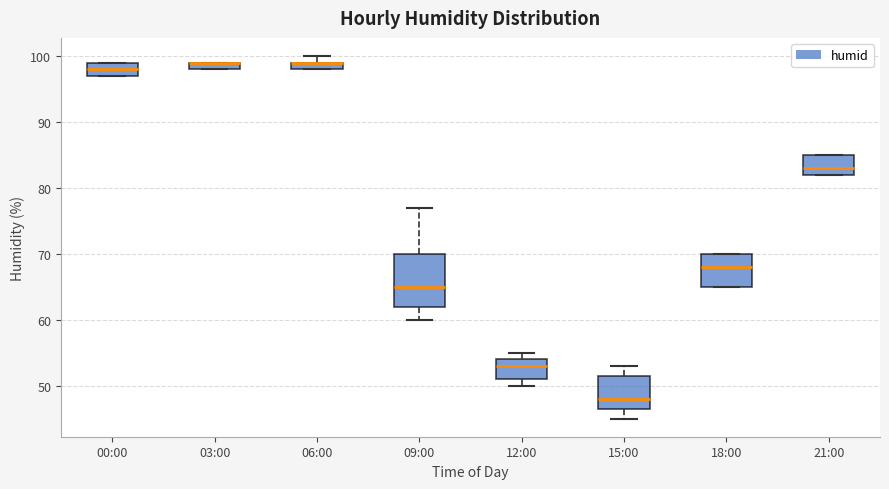

Which box is the tallest, from its lower edge to its upper edge?

09:00